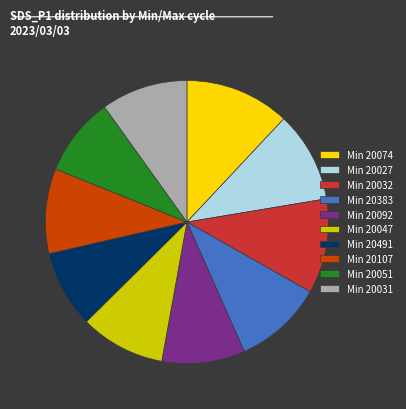

Between Min 20383 and Min 20092, which is larger?

Min 20383